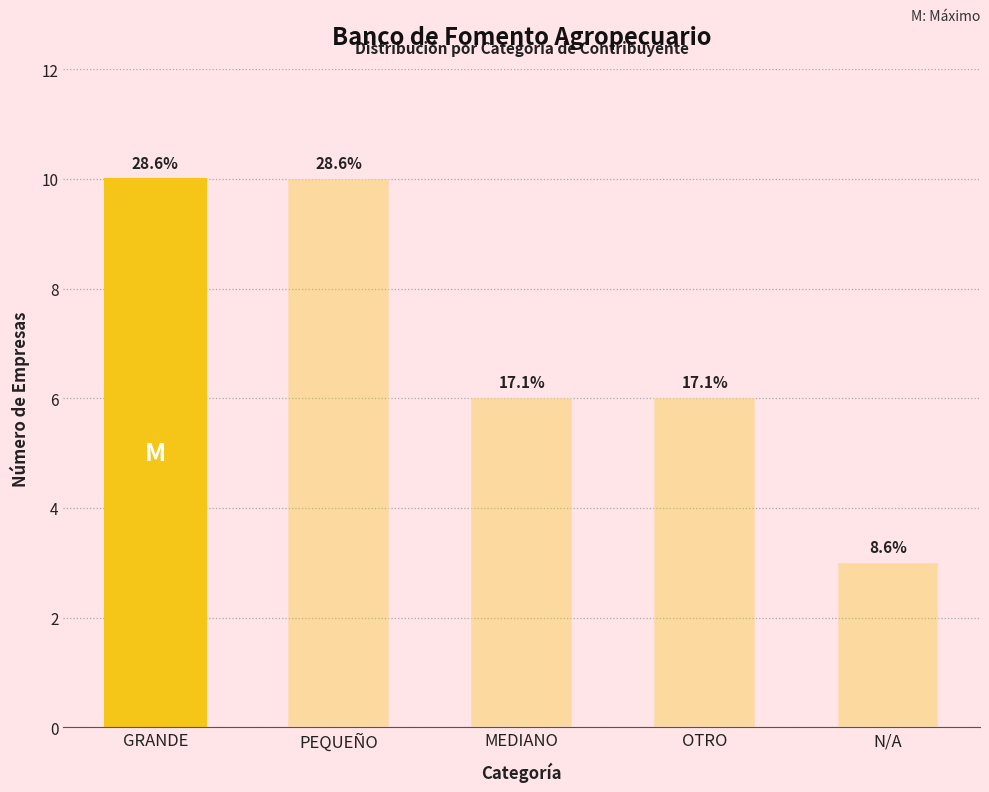

Which category has the highest value across all series?

GRANDE